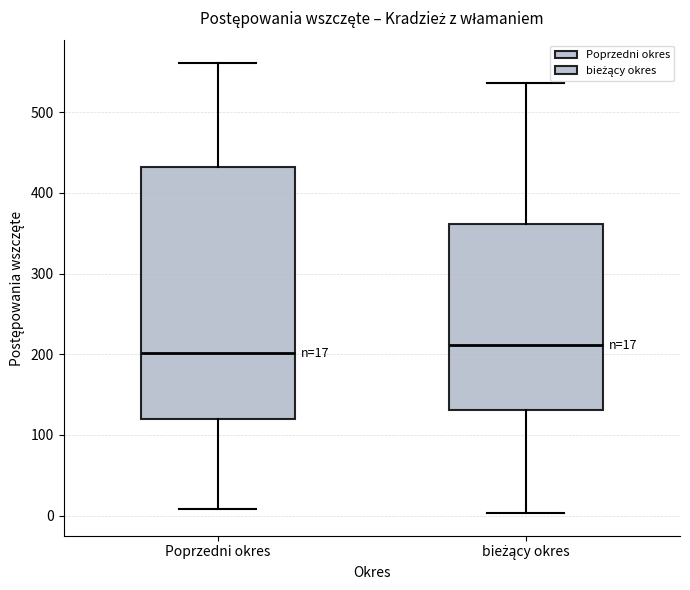

Which box's median line is the lowest?

Poprzedni okres